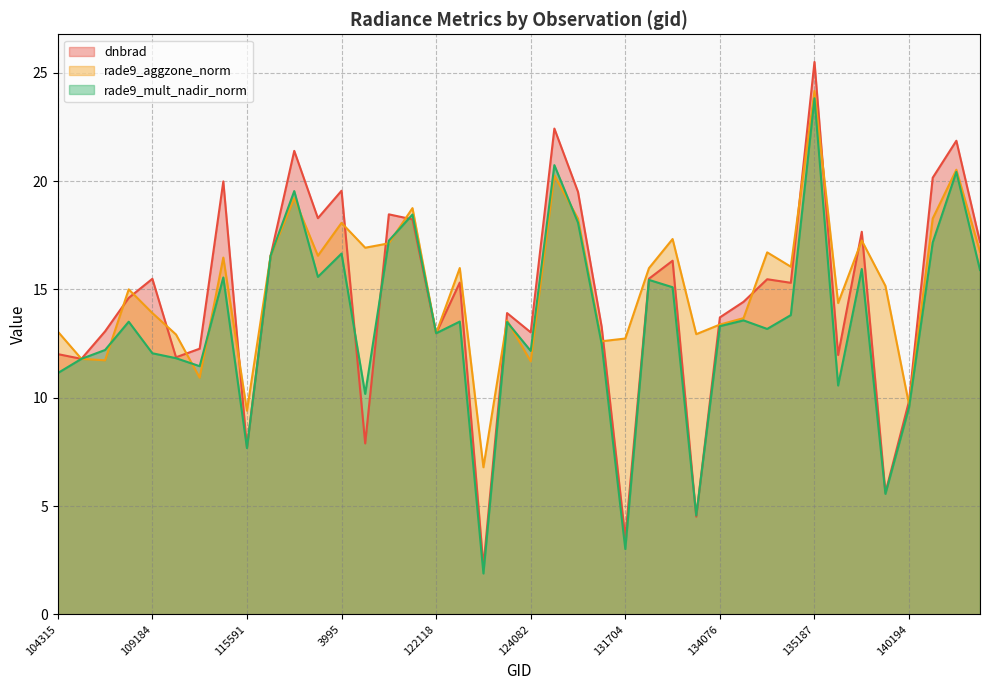

Reading left to right, extract all data points from this chart.

dnbrad: 104315=12.0	104431=11.8	107081=13.1	107253=14.6	109184=15.5	113644=11.9	113817=12.3	115226=20.0	115591=7.7	119351=16.6	119873=21.4	120041=18.3	3995=19.6	120740=7.9	121249=18.5	121771=18.2	122118=13.0	122463=15.3	122837=2.2	123011=13.9	124082=13.0	124261=22.4	130059=19.5	131354=13.3	131704=3.5	132076=15.5	132606=16.3	132798=4.5	134076=13.7	134260=14.4	134626=15.5	134821=15.3	135187=25.5	136496=12.0	137852=17.7	7001=5.6	140194=9.9	7199=20.2	141331=21.9	141525=17.2
rade9_aggzone_norm: 104315=13.1	104431=11.8	107081=11.7	107253=15.0	109184=13.9	113644=12.9	113817=10.9	115226=16.5	115591=9.4	119351=16.6	119873=19.2	120041=16.6	3995=18.1	120740=16.9	121249=17.1	121771=18.8	122118=13.0	122463=16.0	122837=6.8	123011=13.6	124082=11.7	124261=20.3	130059=18.3	131354=12.6	131704=12.7	132076=16.0	132606=17.3	132798=12.9	134076=13.4	134260=13.7	134626=16.7	134821=16.1	135187=24.2	136496=14.4	137852=17.3	7001=15.2	140194=9.7	7199=18.3	141331=20.5	141525=16.7
rade9_mult_nadir_norm: 104315=11.1	104431=11.8	107081=12.2	107253=13.5	109184=12.1	113644=11.8	113817=11.5	115226=15.6	115591=7.7	119351=16.6	119873=19.5	120041=15.6	3995=16.7	120740=10.2	121249=17.3	121771=18.5	122118=13.0	122463=13.5	122837=1.9	123011=13.5	124082=12.2	124261=20.7	130059=18.1	131354=12.5	131704=3.0	132076=15.4	132606=15.1	132798=4.6	134076=13.3	134260=13.6	134626=13.2	134821=13.8	135187=23.8	136496=10.6	137852=15.9	7001=5.6	140194=9.6	7199=17.2	141331=20.4	141525=15.9